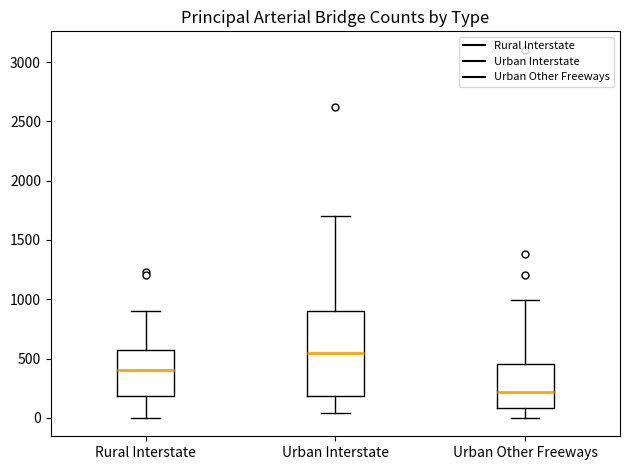

Reading left to right, read every box against the y-axis: the position of its median line, the range the box covers, and the ends of its whiskers. The values are not printed on the chart, so give them approximately, as read against the axis.

Rural Interstate: median 400, box 200 to 550, whiskers 0 to 900
Urban Interstate: median 550, box 200 to 900, whiskers 50 to 1700
Urban Other Freeways: median 200, box 100 to 450, whiskers 0 to 1000